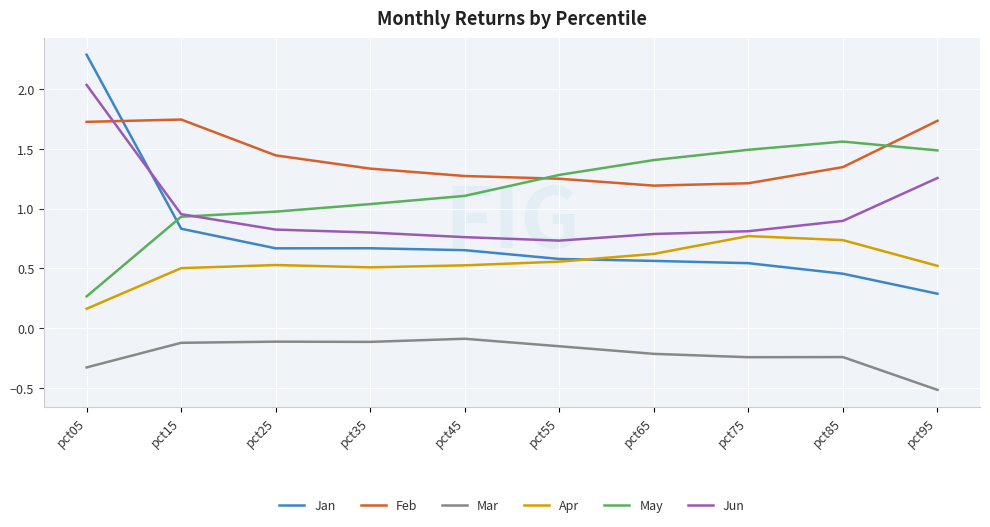

Does the chart display data point markers on the line(s)?

No